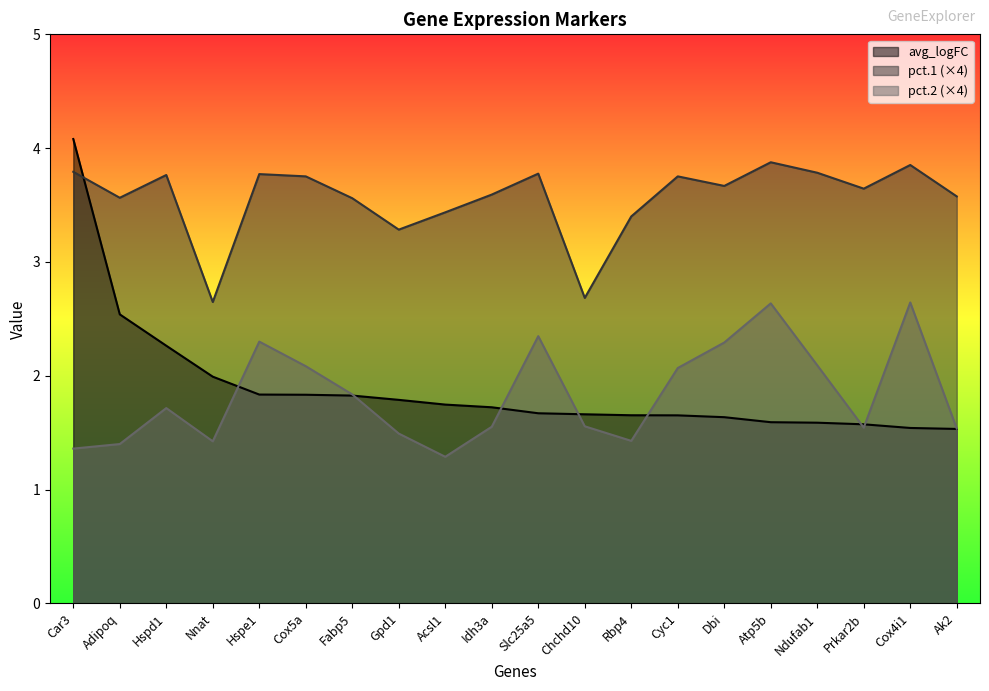

Does the chart have visible grid lines?

No